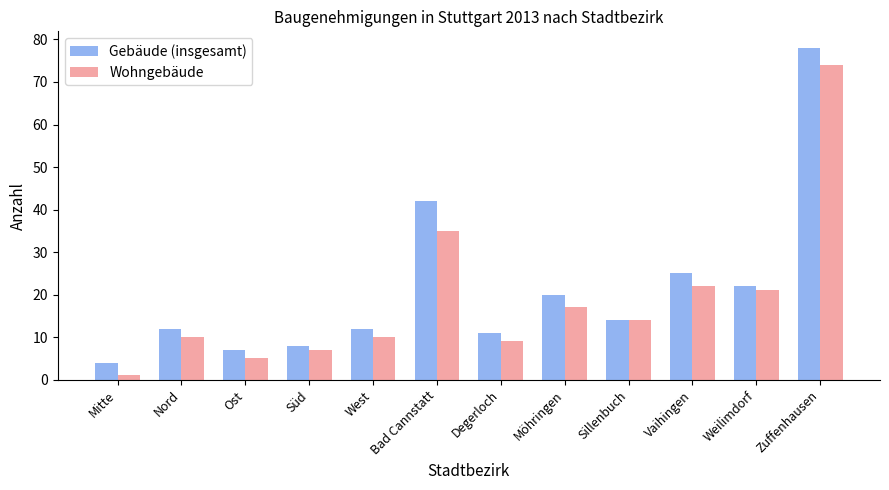

Count the number of categories in the chart.

12